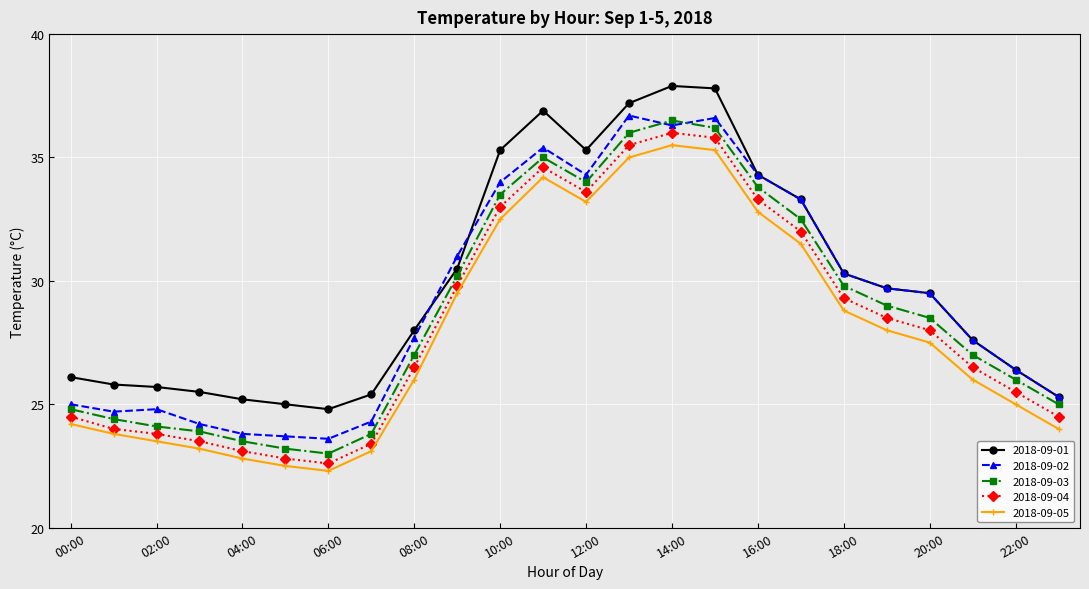

What is the lowest value of the 2018-09-03 series?

23.0